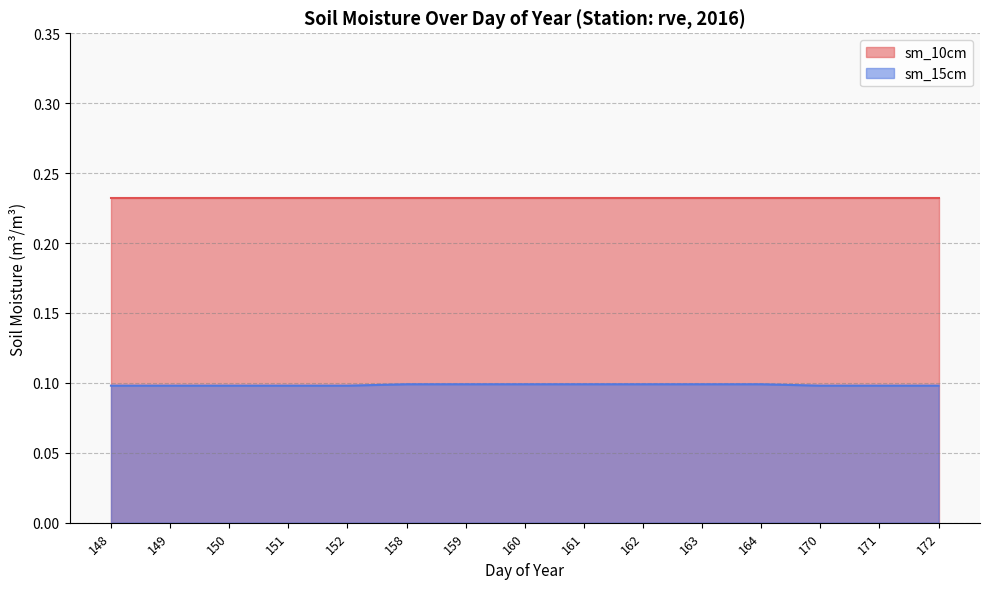

What value does the data have at 172?

0.1